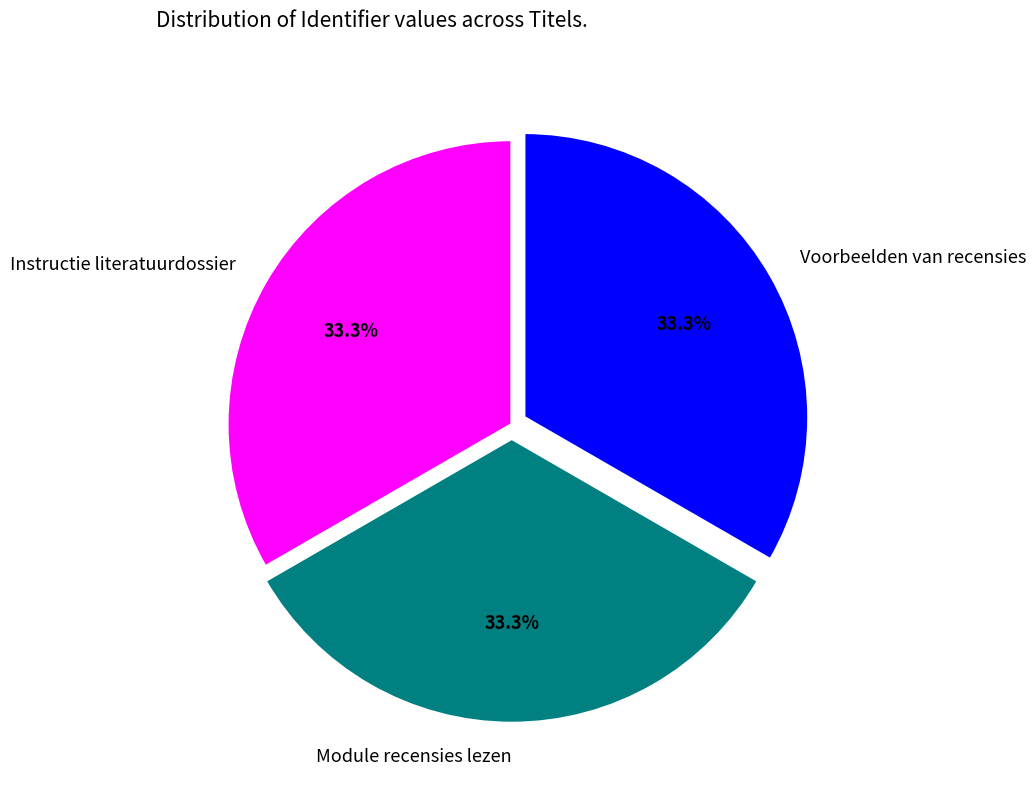

How many slices are in this pie chart?

3